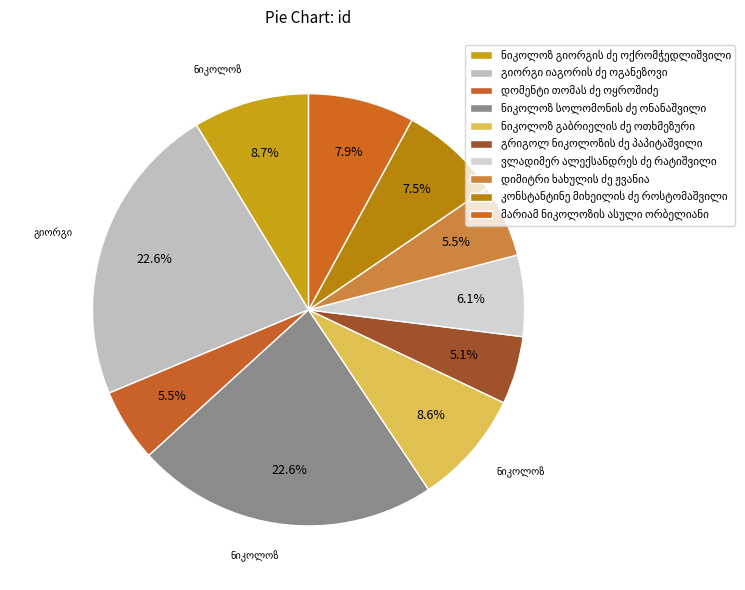

What is the change in value from გიორგი იაგორის ძე ოგანეზოვი to გრიგოლ ნიკოლოზის ძე პაპიტაშვილი?

-16701